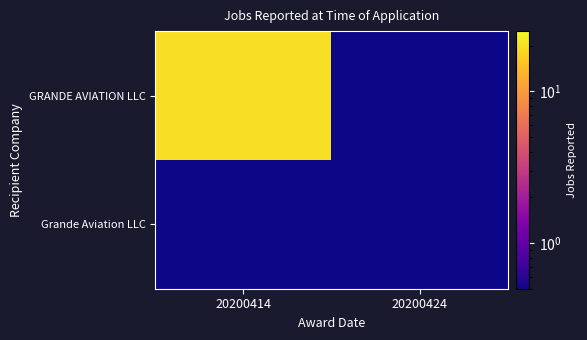

Which label corresponds to the smallest value in the chart?

20200424